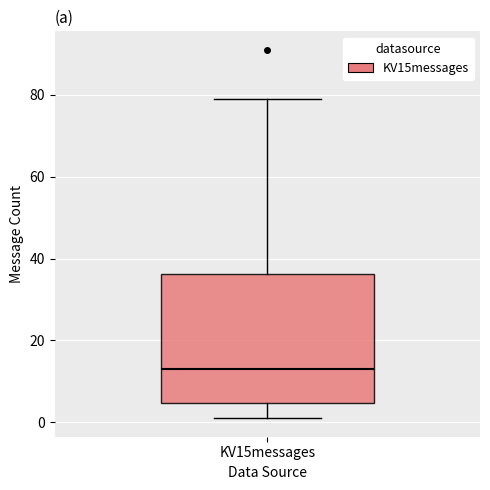

Read this box plot against the y-axis: the position of the median line, the range covered by the box, and the ends of both whiskers. The values are not printed on the chart, so give them approximately, as read against the axis.

median 14, box 4 to 36, whiskers 2 to 80